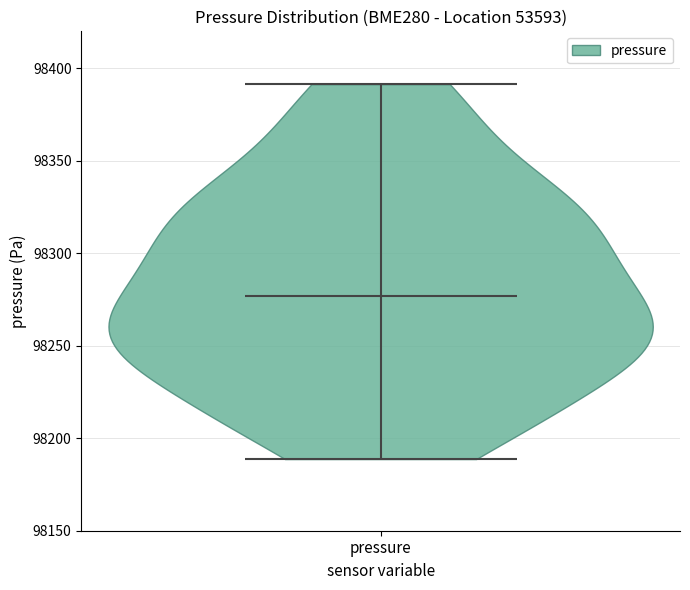

What is the highest point the violin for pressure reaches on the y-axis? The values are not printed on the chart, so give them approximately, as read against the axis.

98390